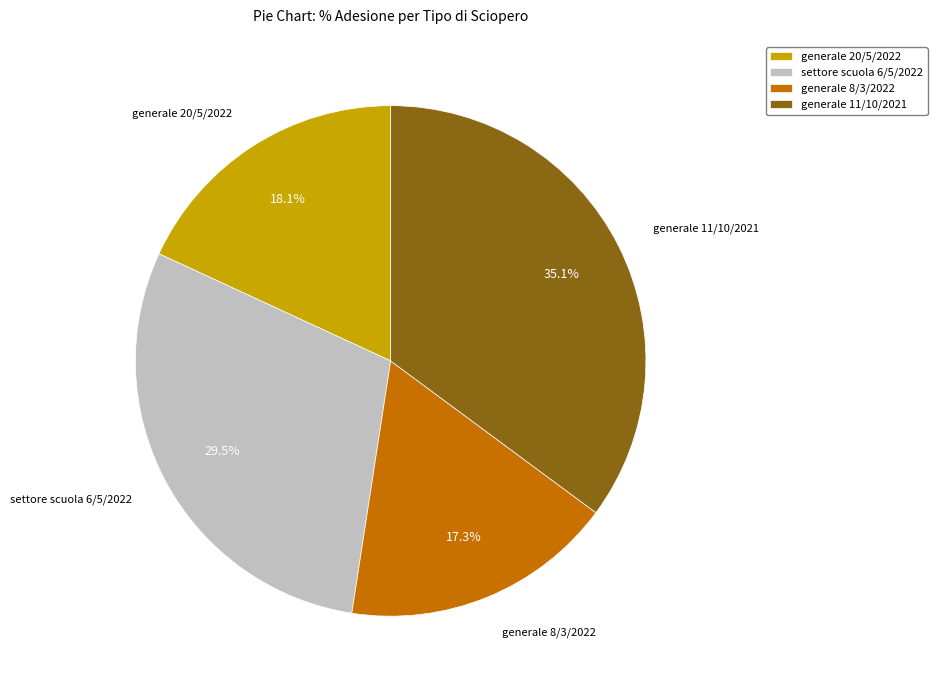

To the nearest percent, what percentage of the pie is generale 20/5/2022?

18%